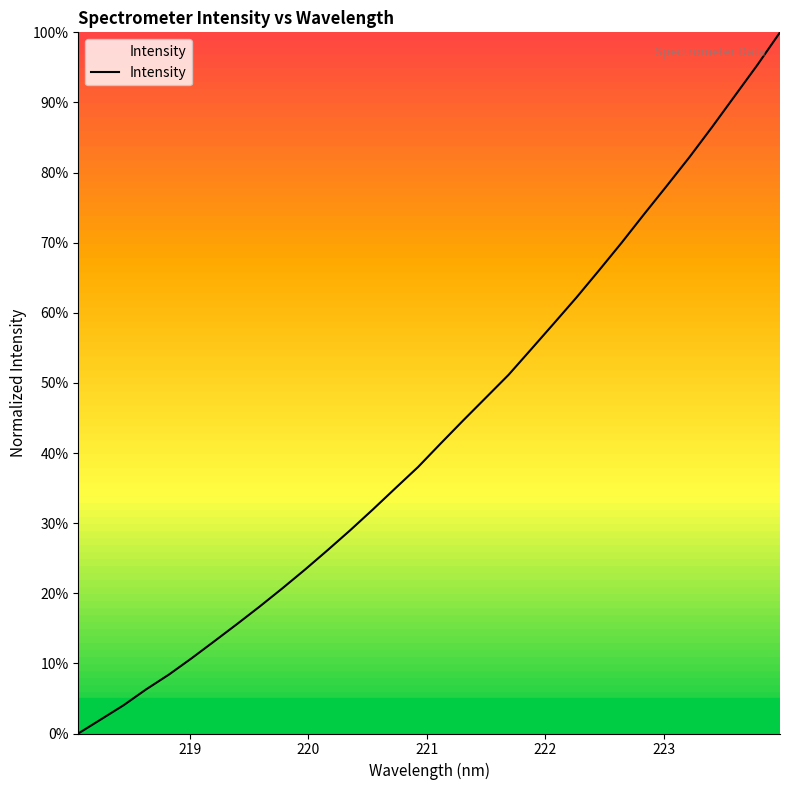

What is the difference between the maximum and minimum values?

100.0